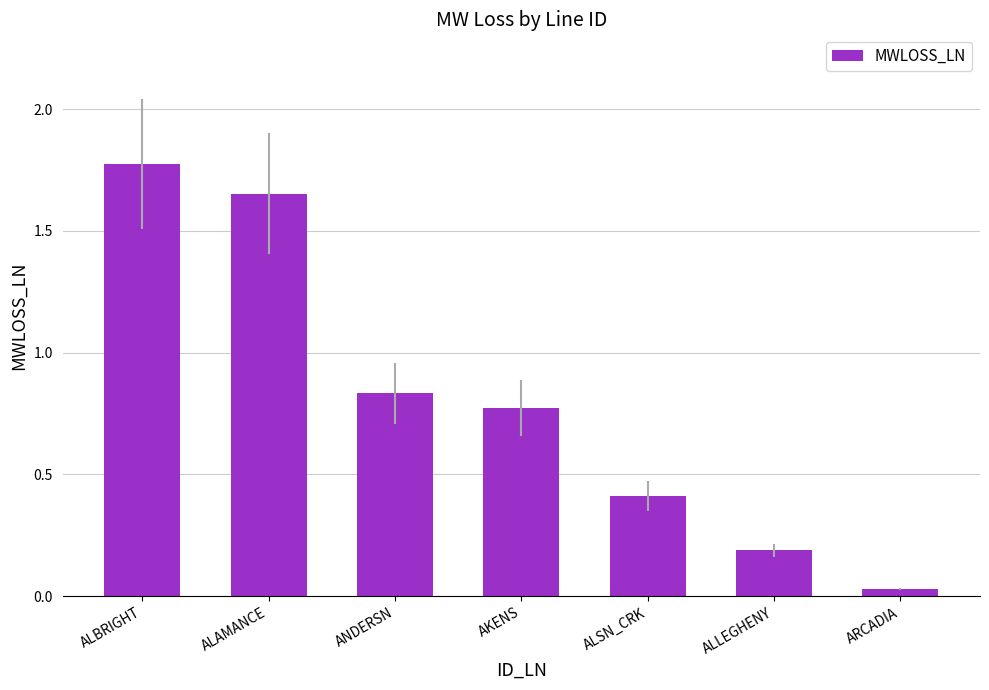

What is the label of the 5th bar from the right?

ANDERSN